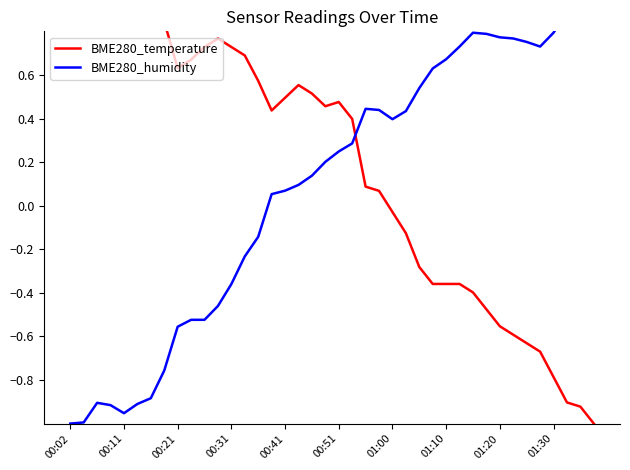

Reading right to left, what are all the values shown in this chart?

BME280_temperature: -1.0	-0.9	-0.9	-0.8	-0.7	-0.6	-0.6	-0.6	-0.5	-0.4	-0.4	-0.4	-0.4	-0.3	-0.1	-0.0	0.1	0.1	0.4	0.5	0.5	0.5	0.6	0.5	0.4	0.6	0.7	0.7	0.8	0.7	0.7	0.6	0.8	1.0	1.0	1.0	0.9	0.9	0.9	0.9
BME280_humidity: 1.0	0.9	0.9	0.8	0.7	0.8	0.8	0.8	0.8	0.8	0.7	0.7	0.6	0.5	0.4	0.4	0.4	0.4	0.3	0.2	0.2	0.1	0.1	0.1	0.1	-0.1	-0.2	-0.4	-0.5	-0.5	-0.5	-0.6	-0.8	-0.9	-0.9	-1.0	-0.9	-0.9	-1.0	-1.0